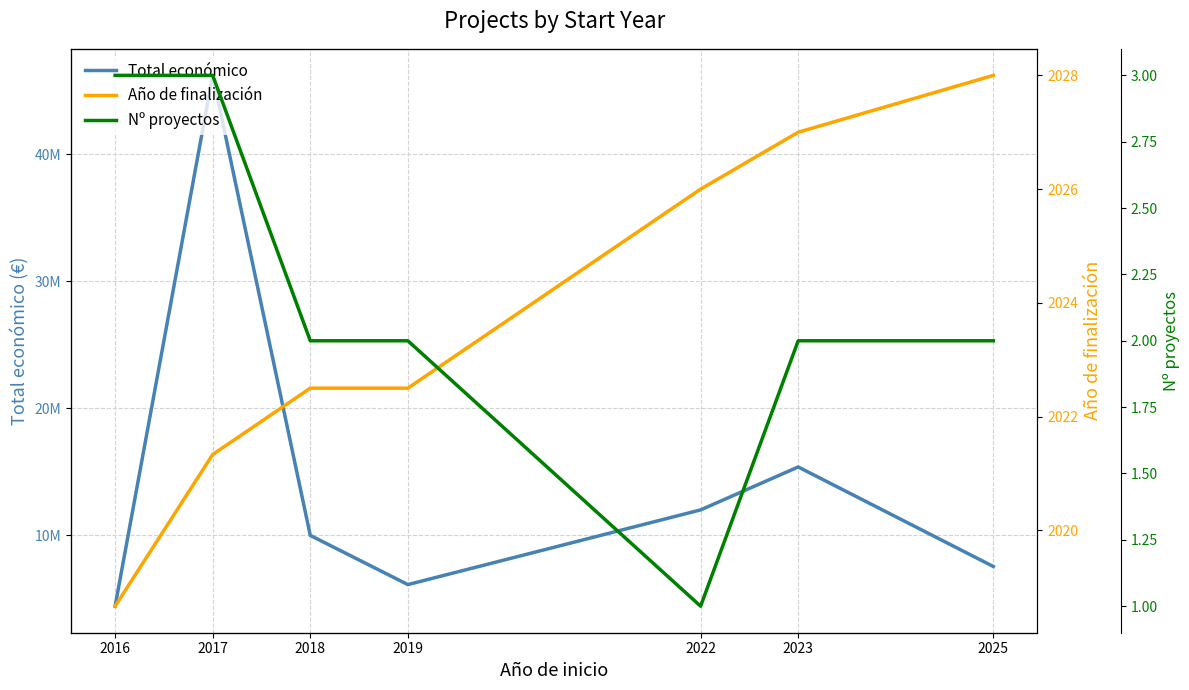

Where is Nº proyectos nearest to the value 2?

2018